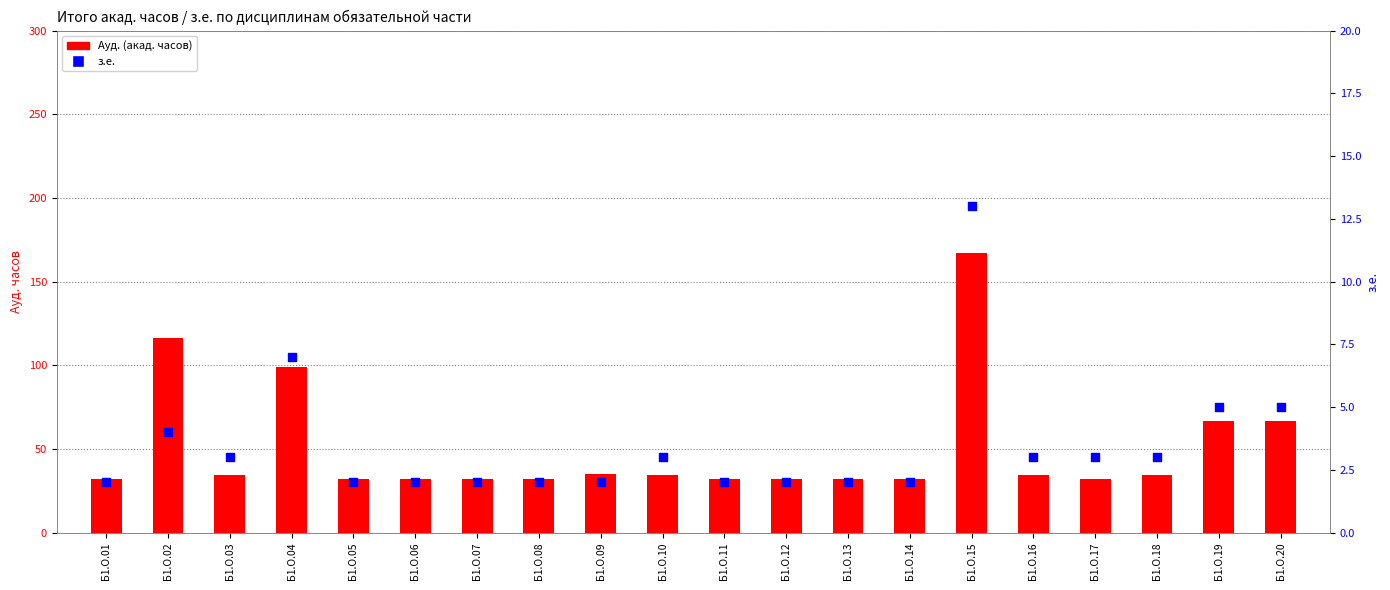

Which series contains the highest Y value?

Ауд. (акад. часов)